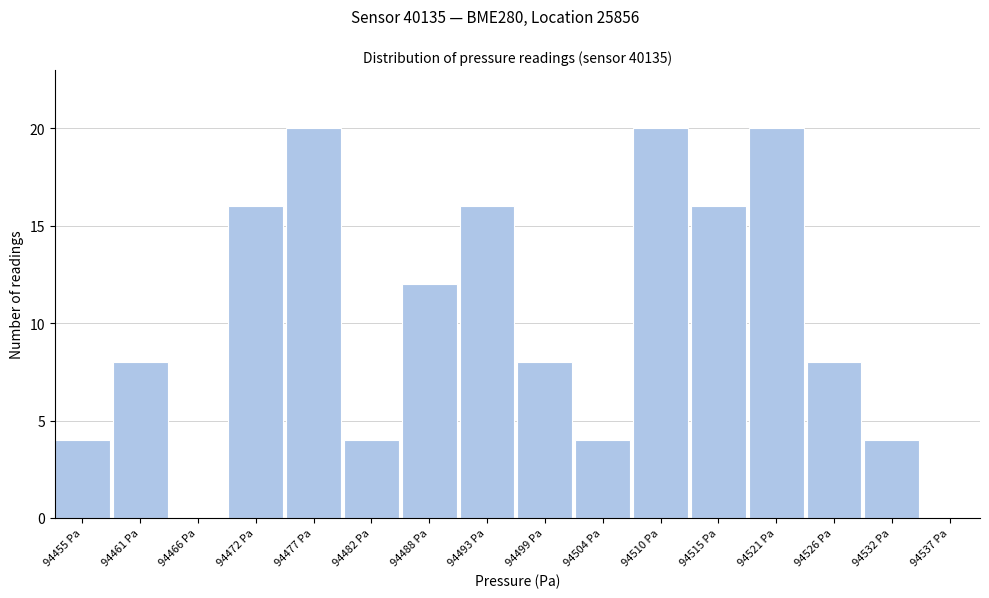

Reading left to right, list all the values displayed in this chart.

94455 Pa=4	94461 Pa=8	94466 Pa=0	94472 Pa=16	94477 Pa=20	94482 Pa=4	94488 Pa=12	94493 Pa=16	94499 Pa=8	94504 Pa=4	94510 Pa=20	94515 Pa=16	94521 Pa=20	94526 Pa=8	94532 Pa=4	94537 Pa=0